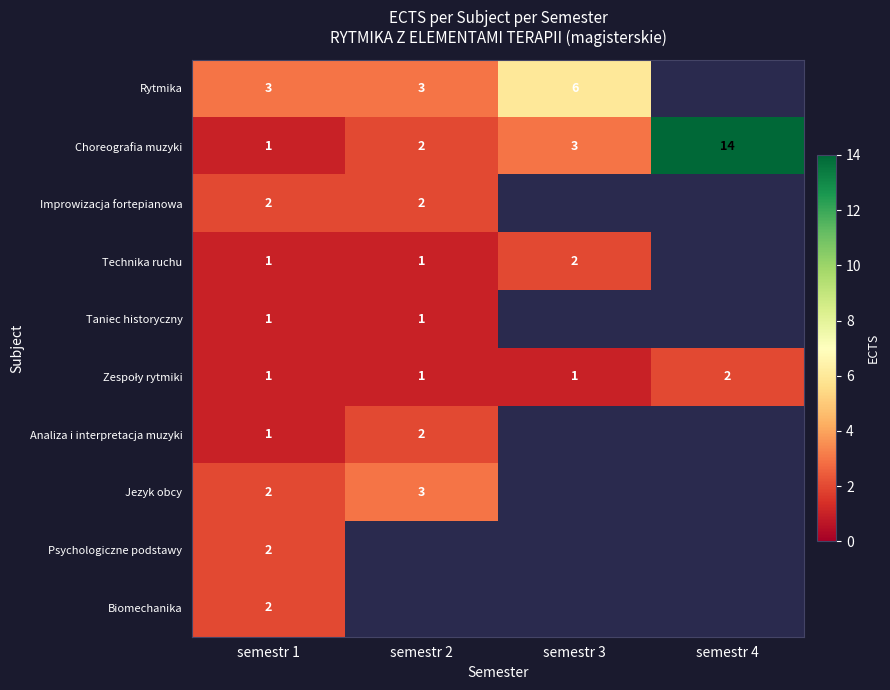

The Improwizacja fortepianowa series shows 3.0 at semestr 2. True or false?

False